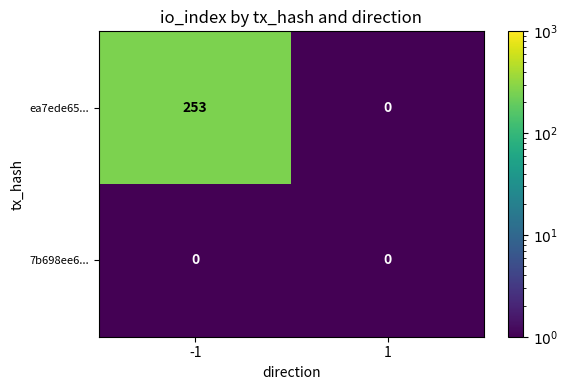

Which series has the largest total across all categories?

ea7ede65...